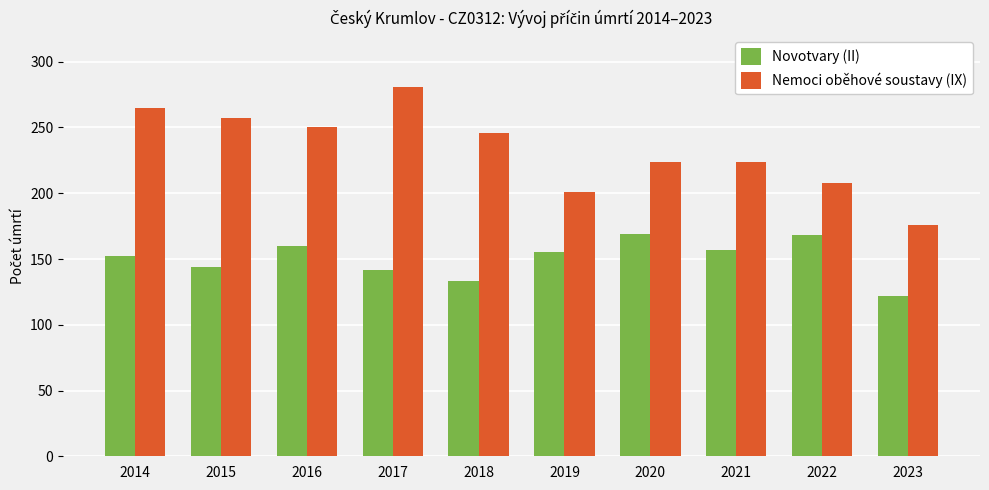

What is the average value of the Novotvary (II) series?

150